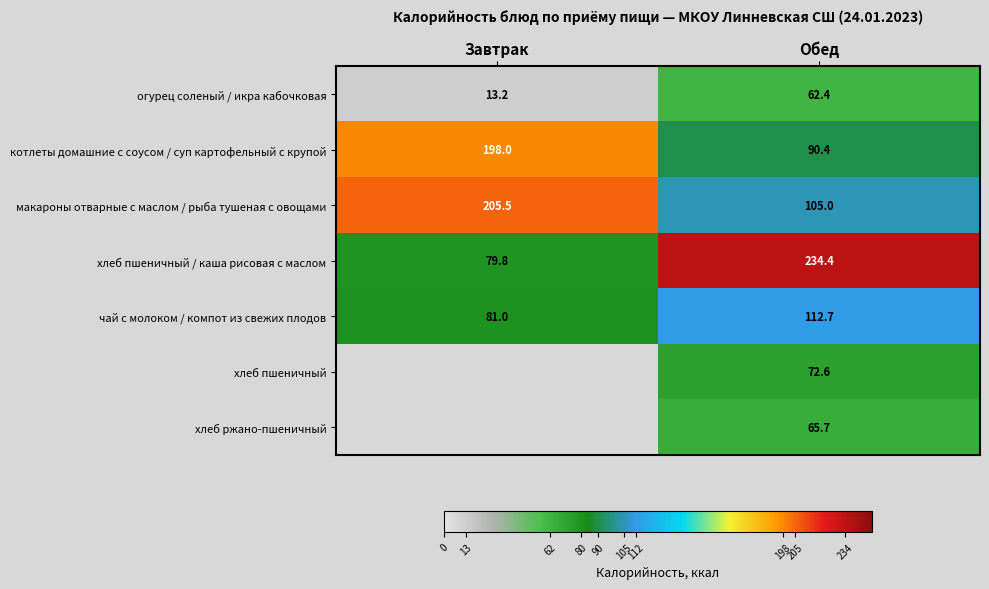

What is the smallest value displayed?

13.2